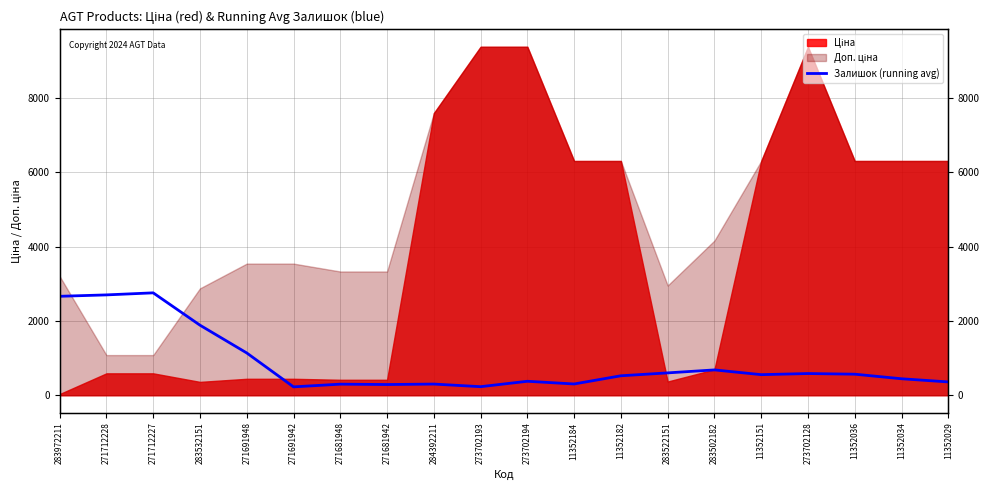

How many data points are less than 554?

10